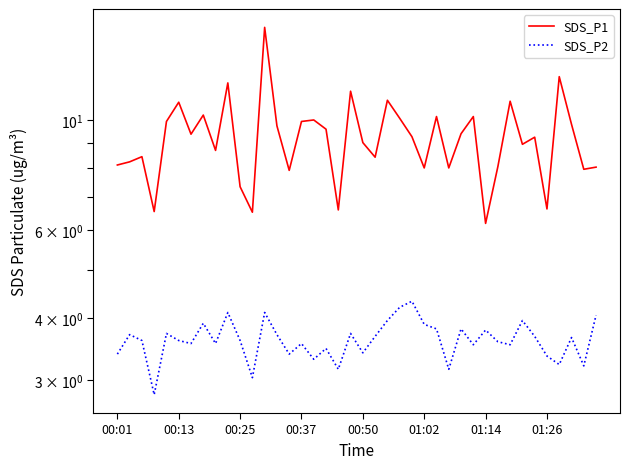

Read the SDS_P1 value at 00:25.

7.3